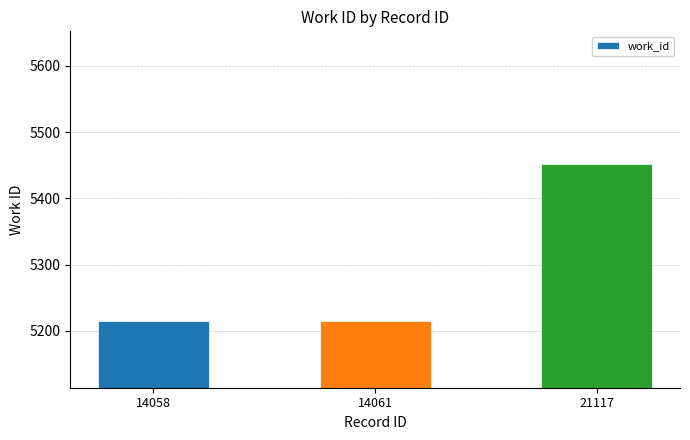

Reading left to right, what are all the values shown in this chart?

5214	5214	5452